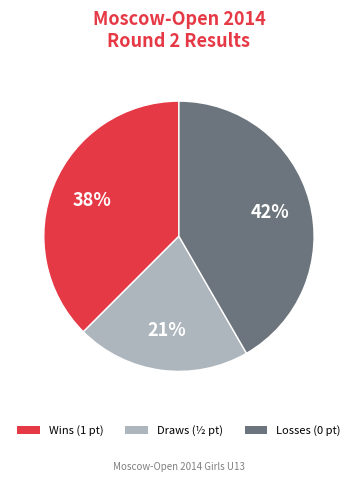

Does any single category account for the majority?

No